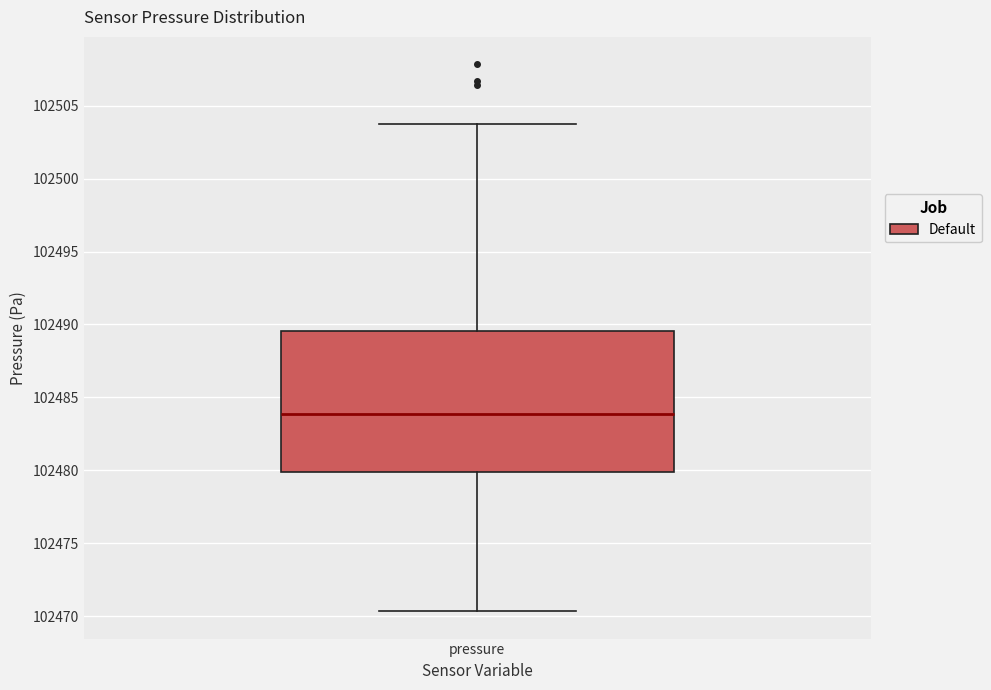

Read this box plot against the y-axis: the position of the median line, the range covered by the box, and the ends of both whiskers. The values are not printed on the chart, so give them approximately, as read against the axis.

median 102484.0, box 102480.0 to 102489.5, whiskers 102470.5 to 102504.0